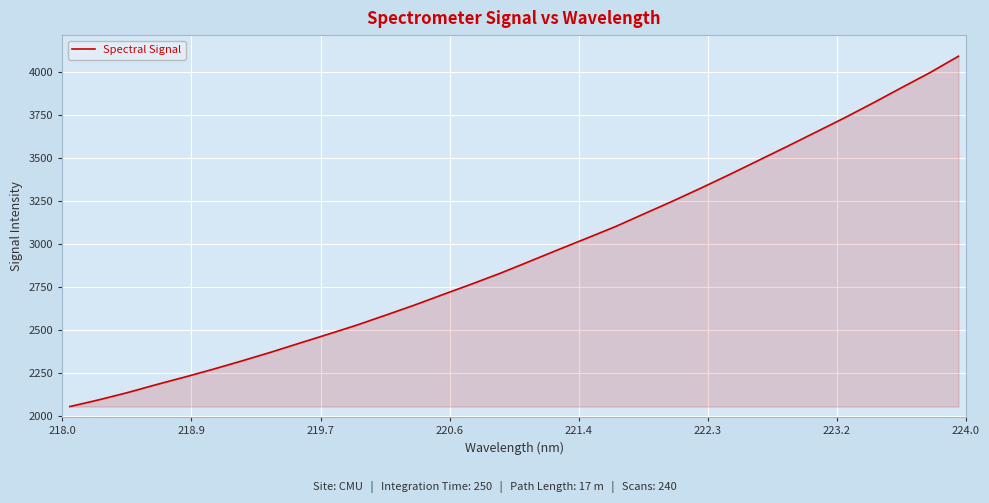

Count the number of categories in the chart.

32